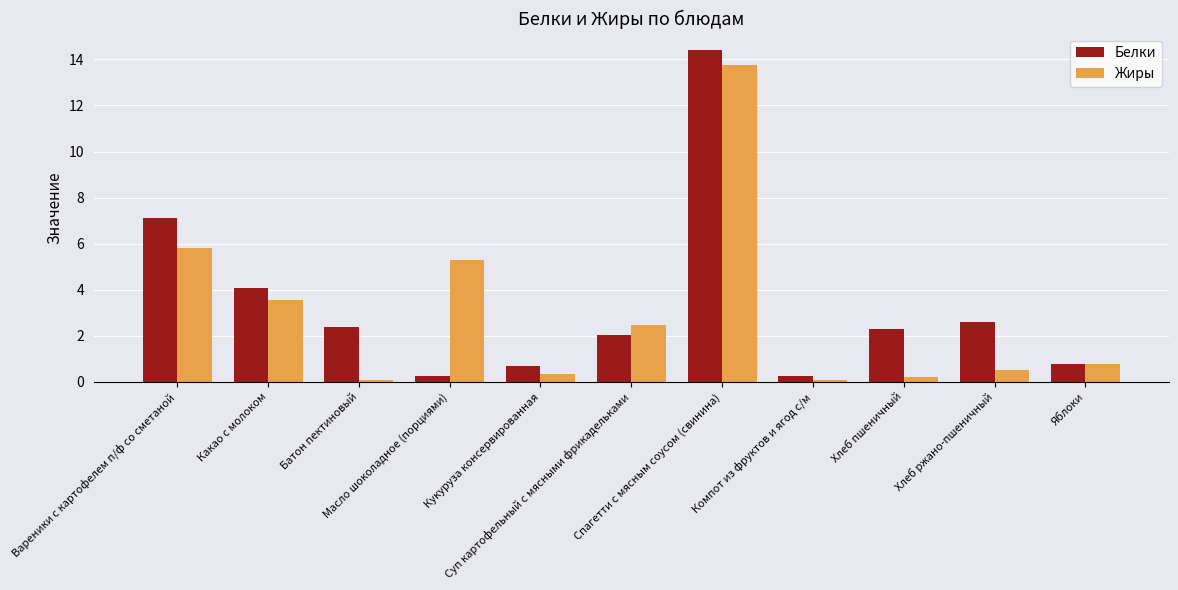

At which label does Белки first exceed 2?

Вареники с картофелем п/ф со сметаной